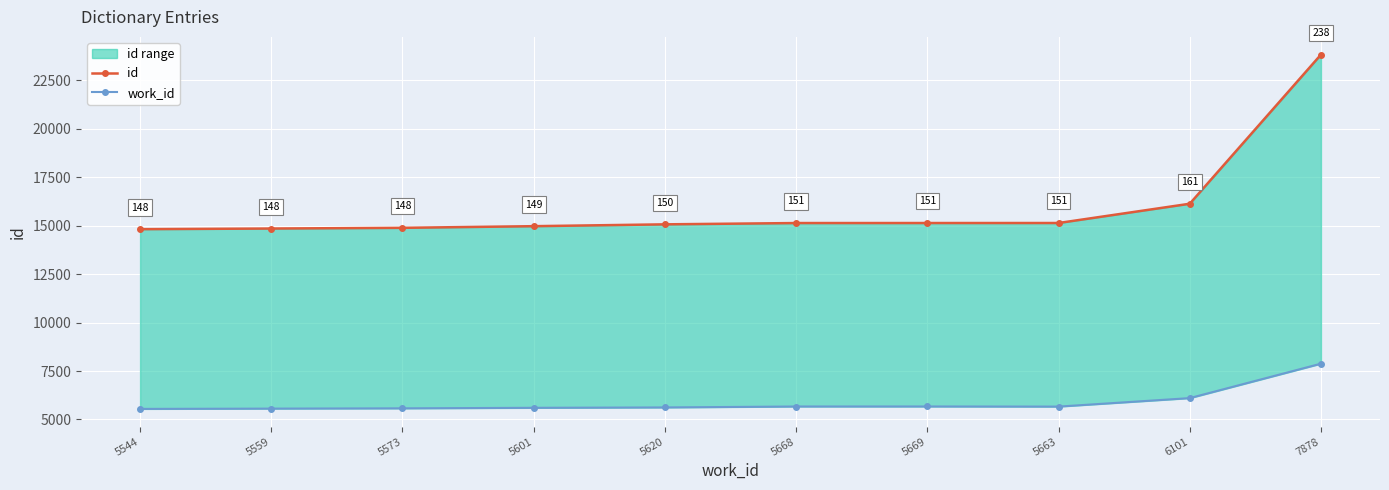

Reading left to right, list all the values displayed in this chart.

id: 5544=14819	5559=14852	5573=14888	5601=14973	5620=15068	5668=15135	5669=15136	5663=15137	6101=16131	7878=23827
work_id: 5544=5544	5559=5559	5573=5573	5601=5601	5620=5620	5668=5668	5669=5669	5663=5663	6101=6101	7878=7878